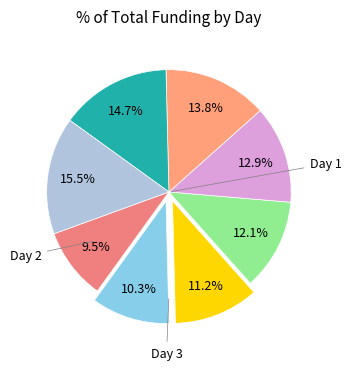

Which category has the biggest portion of the pie?

Day 8